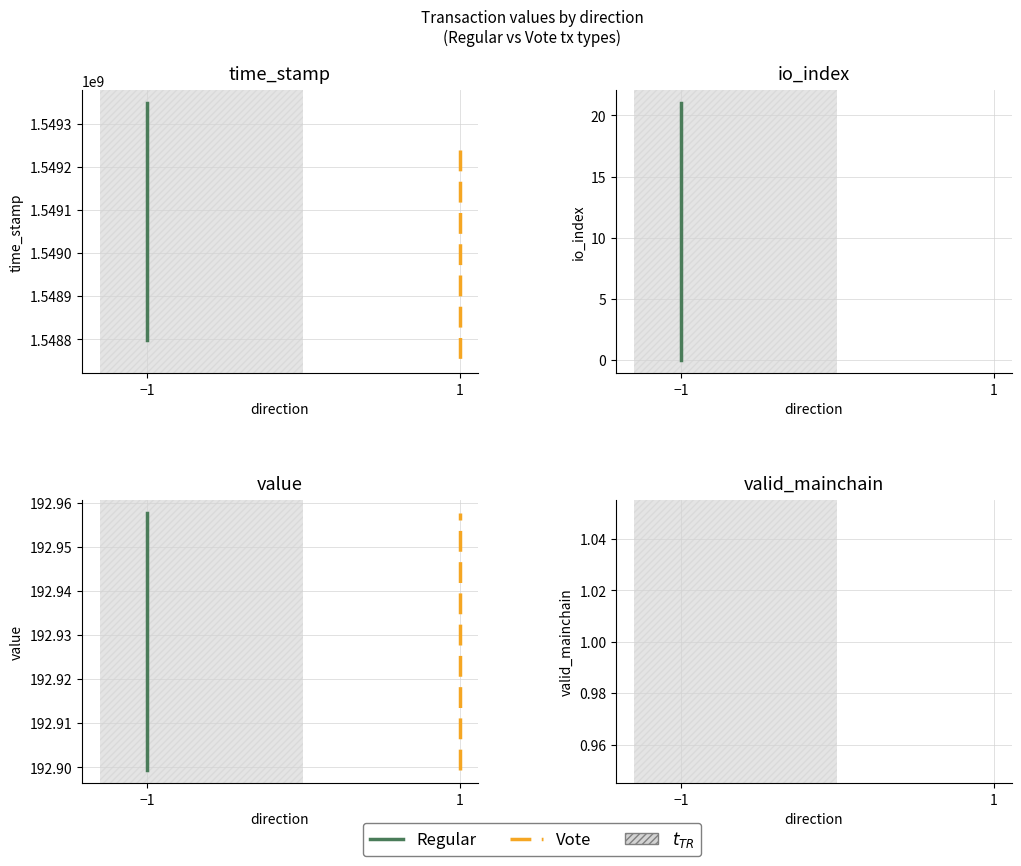

At which label is time_stamp closest to 1549049415?

1